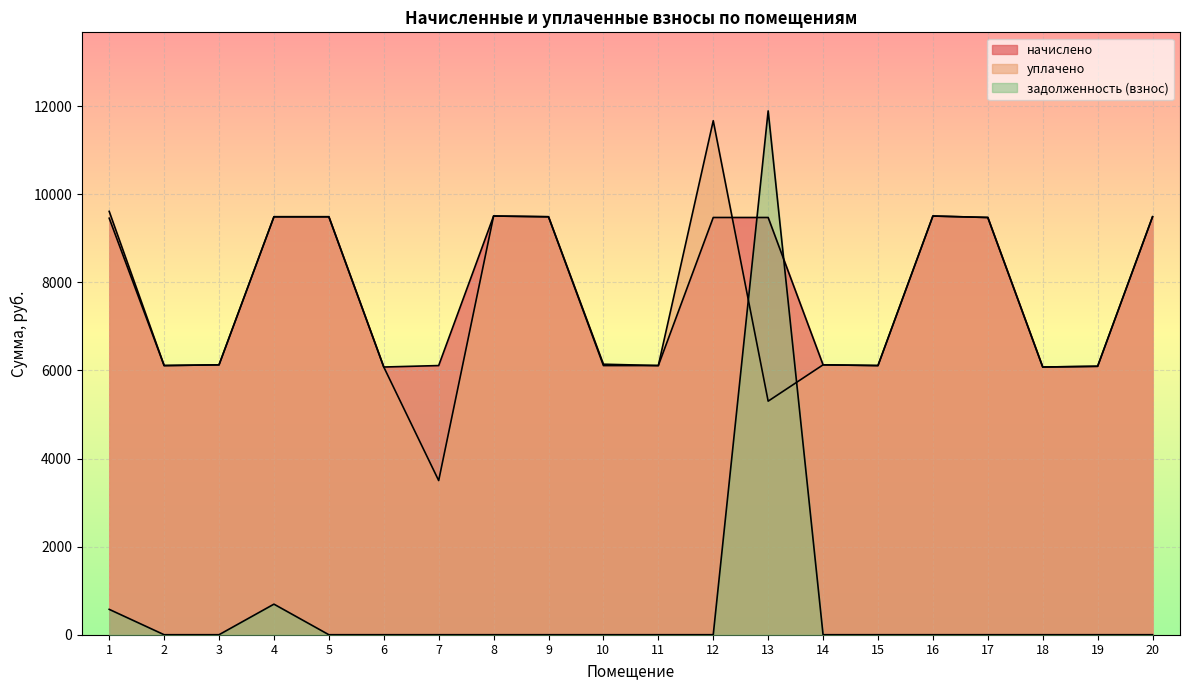

Is the value of задолженность (взнос) at 8 greater than the value of уплачено at 2?

No